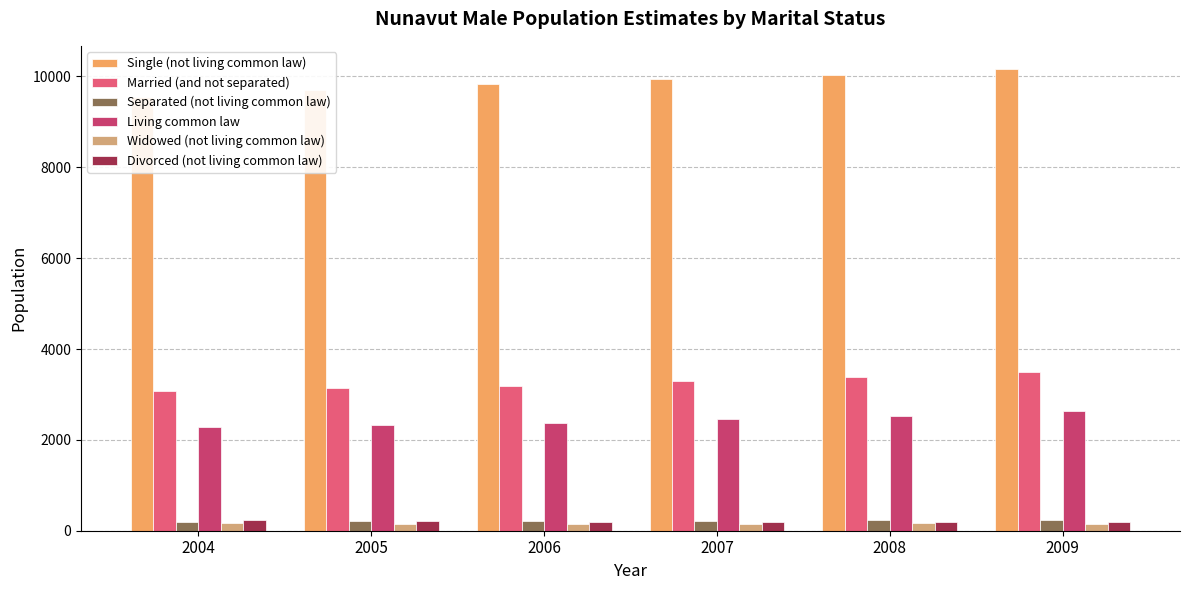

What is the sum of all Widowed (not living common law) values?

926